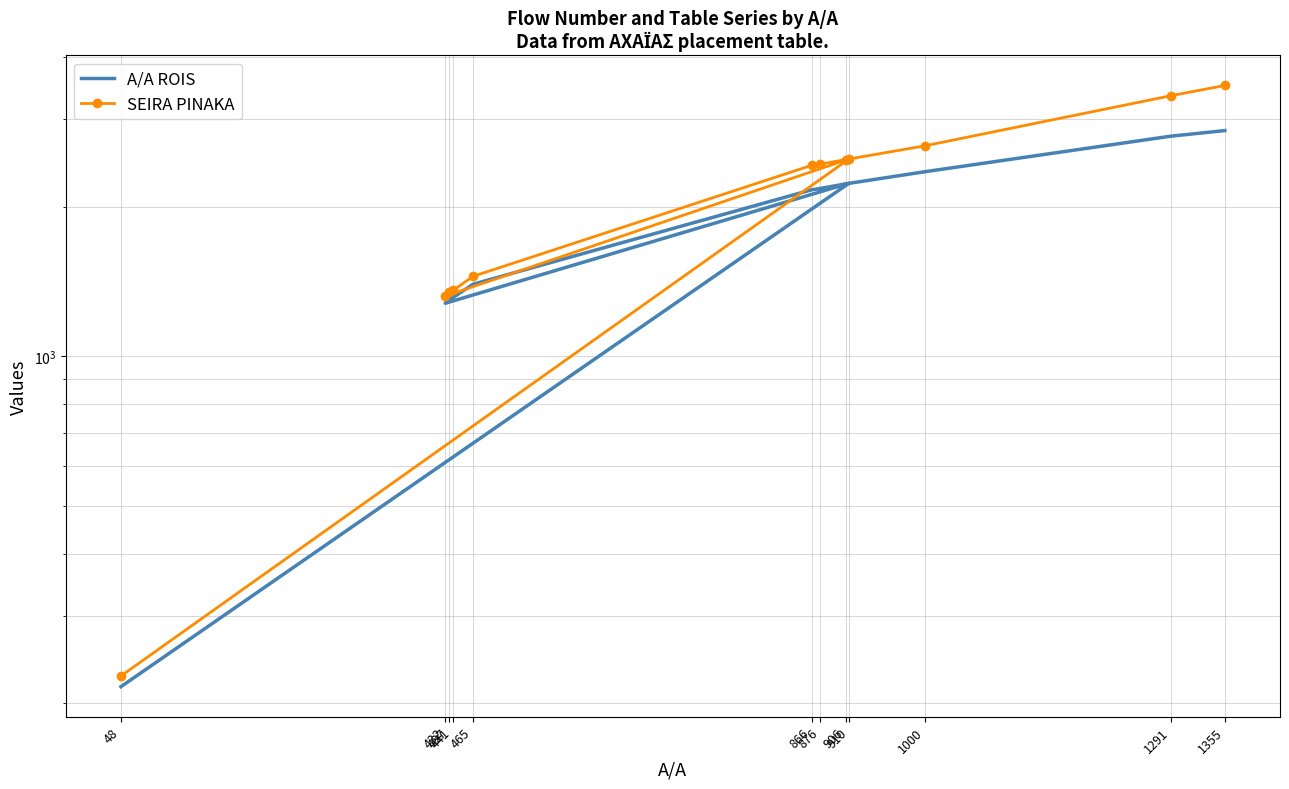

Rank the series by their average value, from highest to lowest.

SEIRA PINAKA, A/A ROIS